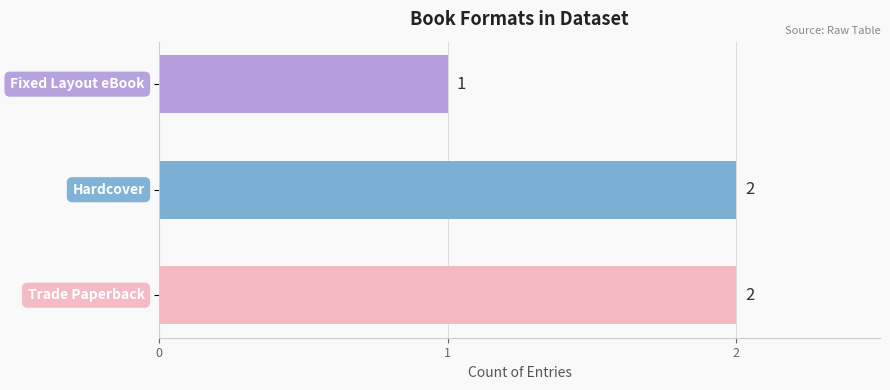

Reading bottom to top, what are all the values shown in this chart?

2	2	1